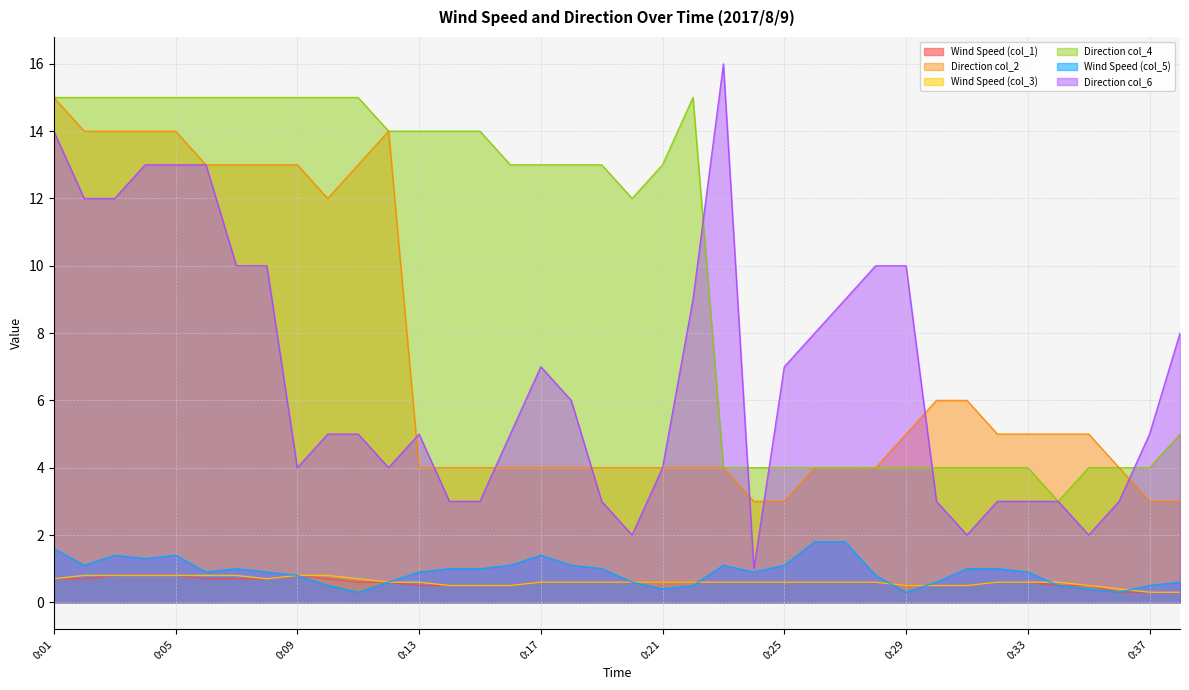

Is the value of Direction col_6 at 0:25 greater than the value of Wind Speed (col_1) at 0:10?

Yes